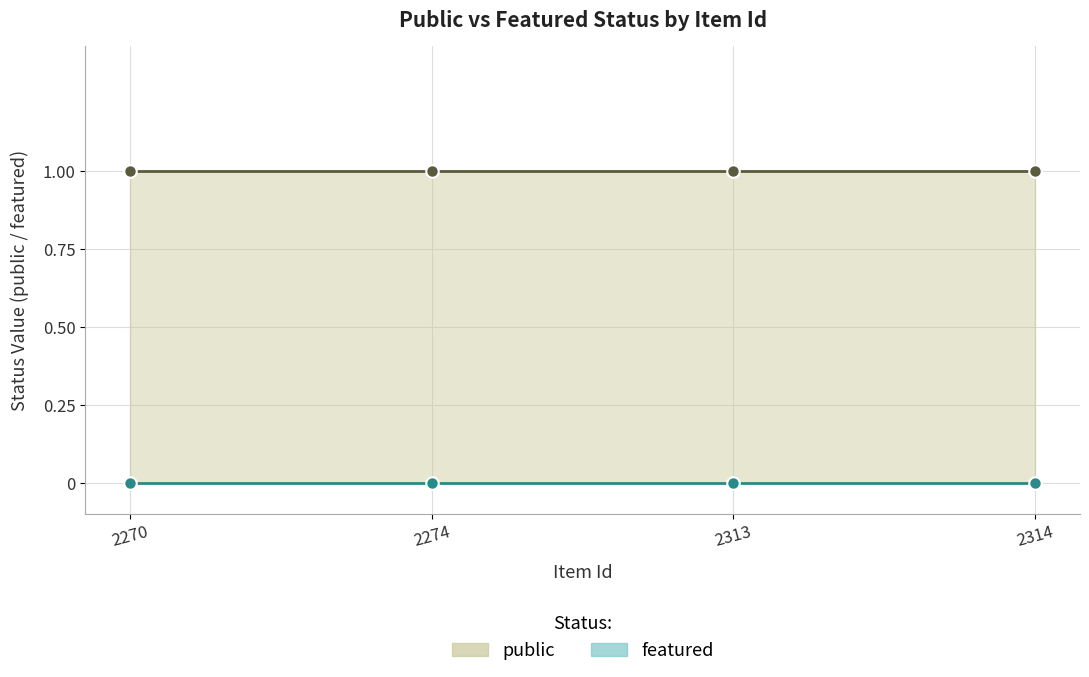

Reading left to right, extract all data points from this chart.

public: 1	1	1	1
featured: 0	0	0	0